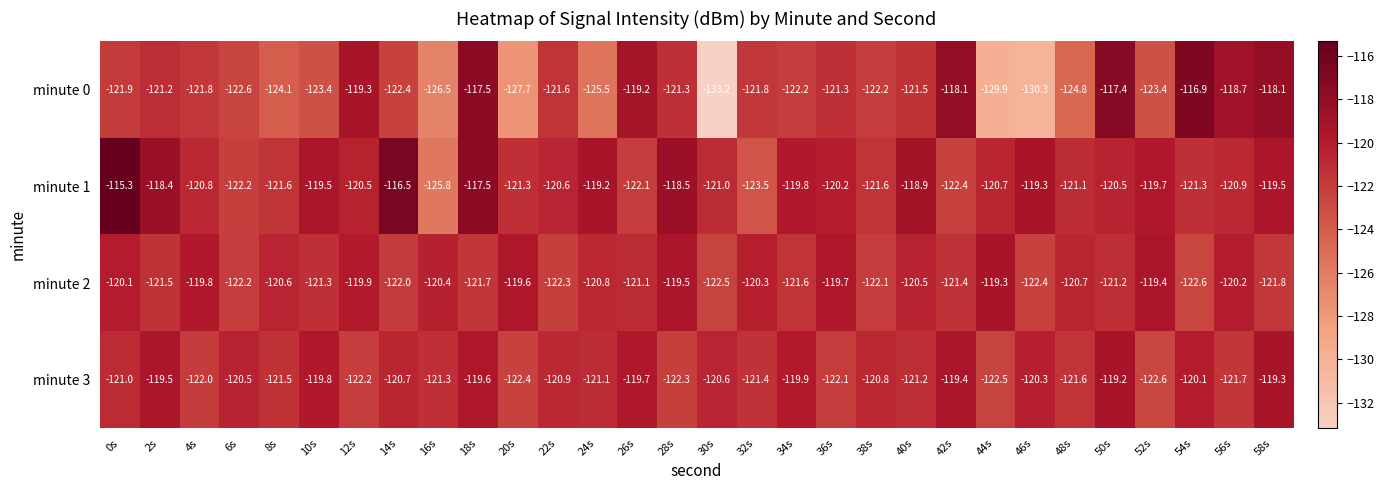

Which series has the largest total across all categories?

minute 1